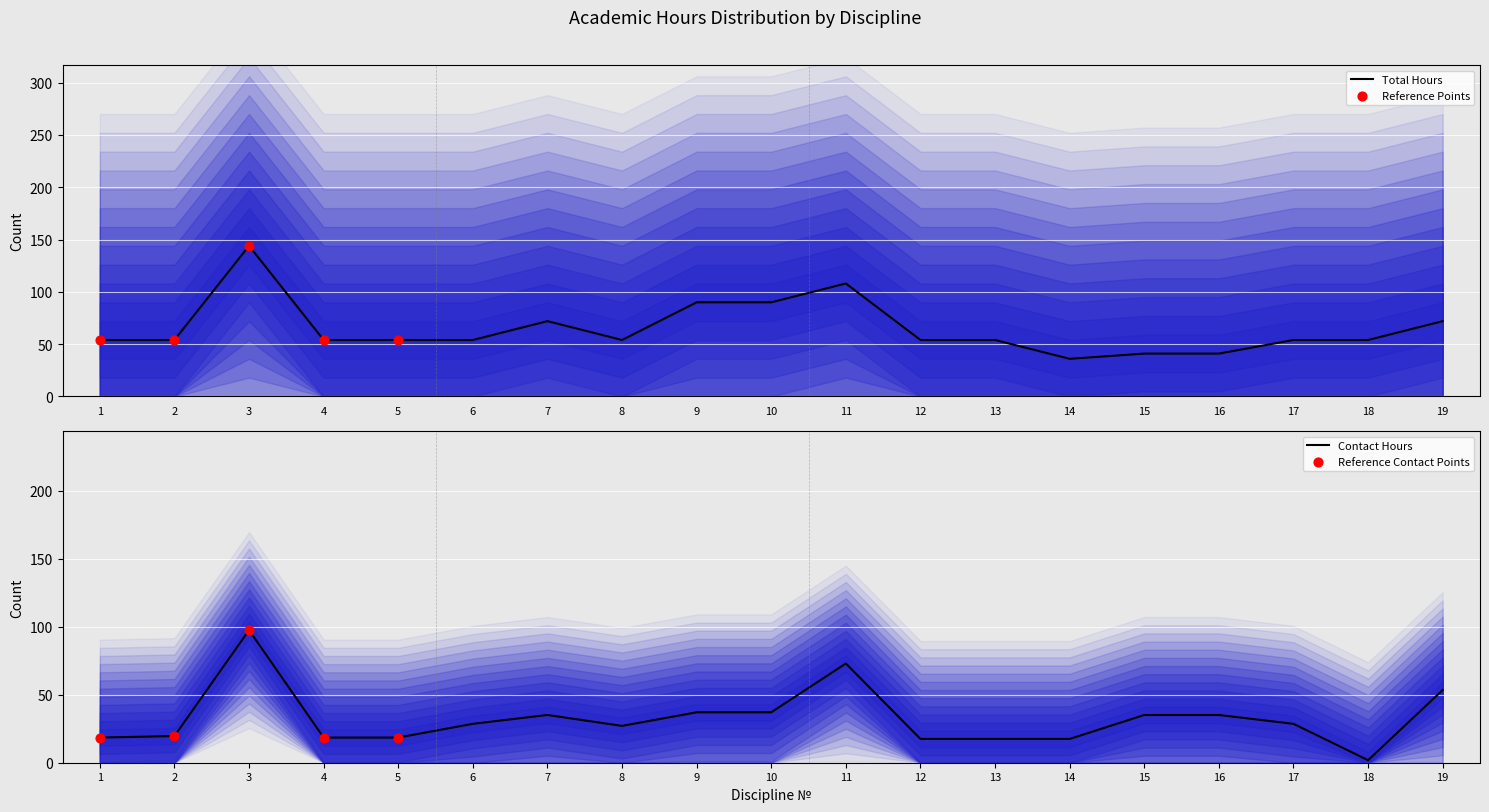

The Total Hours series shows 36 at 14. True or false?

True